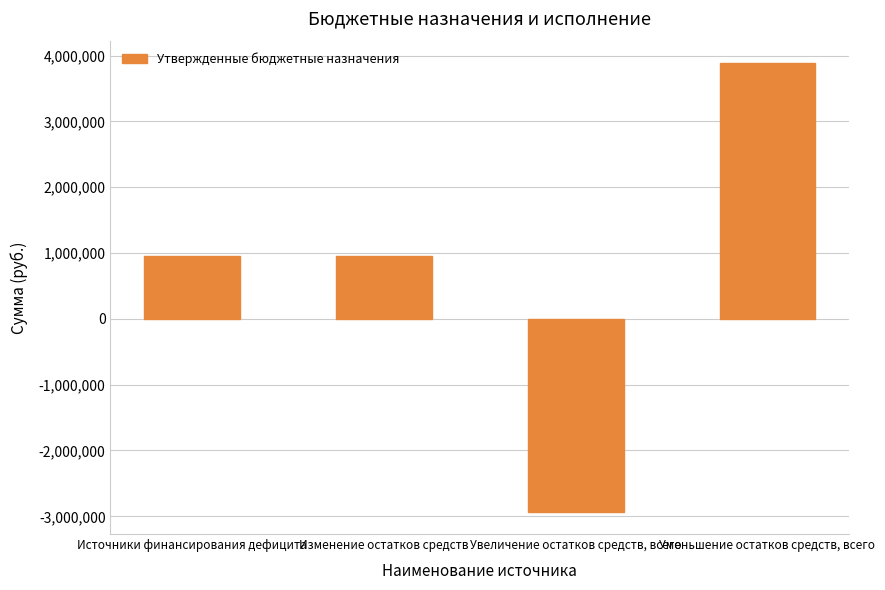

The value at Изменение остатков средств is 957872.4. True or false?

True